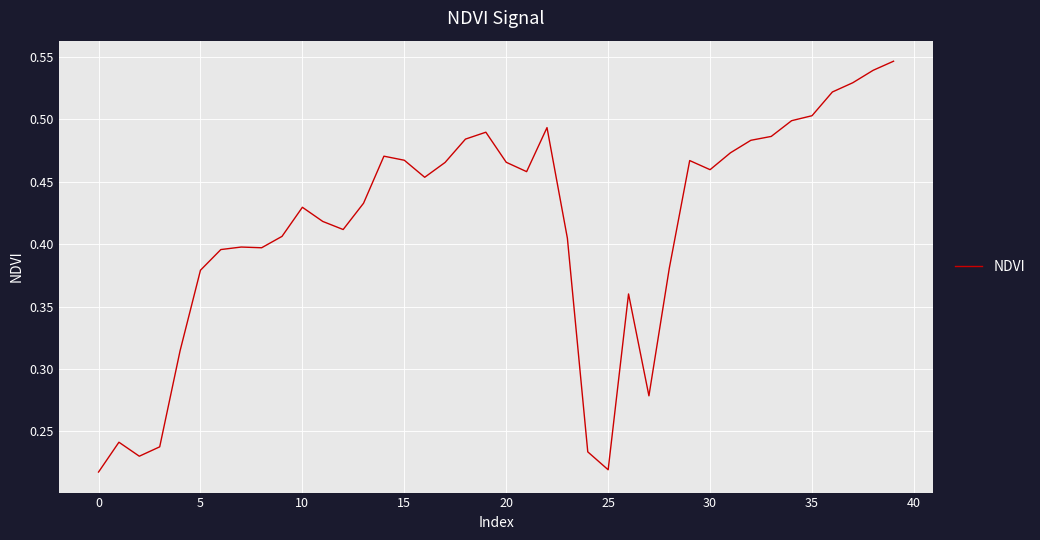

Count the values in the range 0 to 1.

40